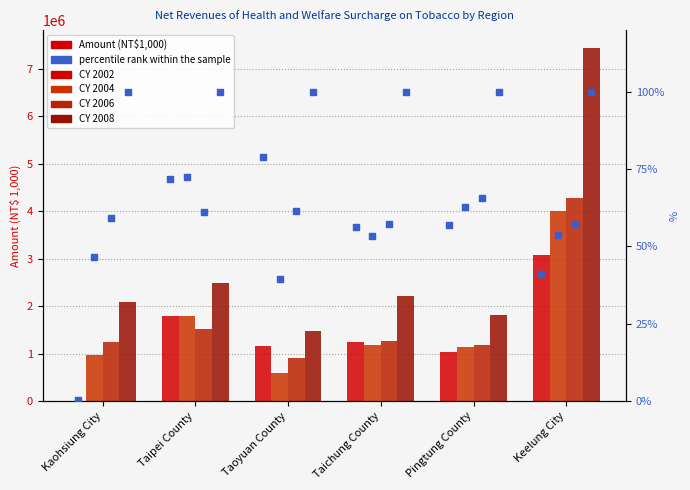

What is the total value across all series at Taipei County?

7555748.0